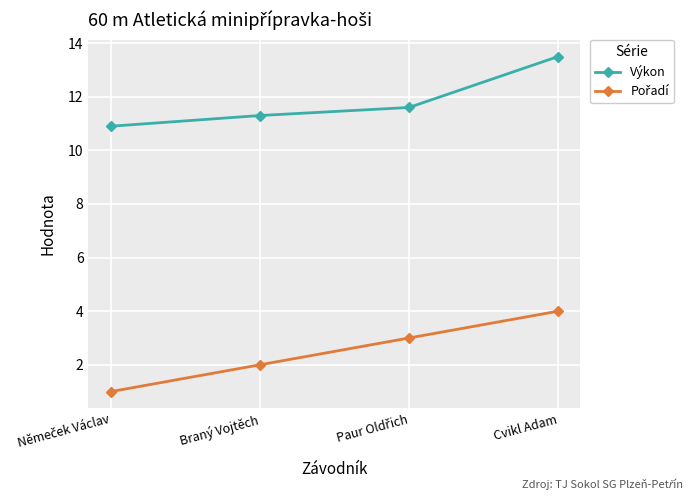

At which category is the sum across all series the highest?

Cvikl Adam